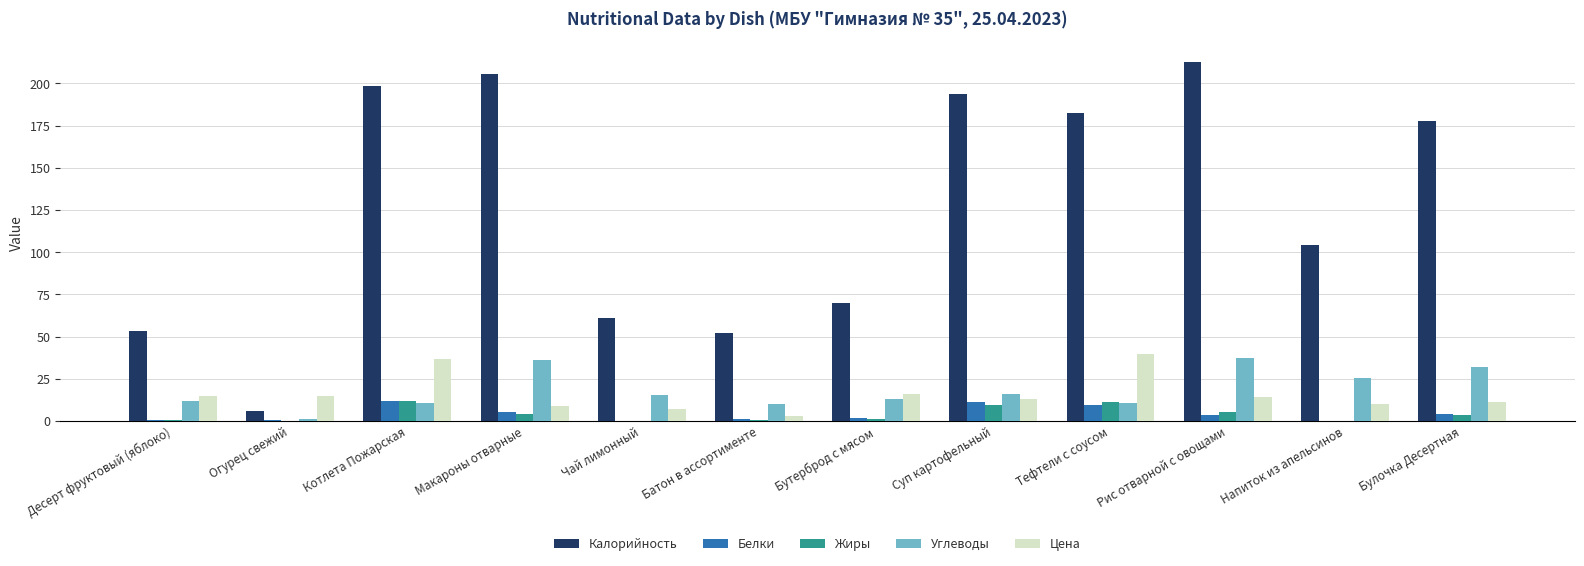

Which series has the largest range (max minus min)?

Калорийность